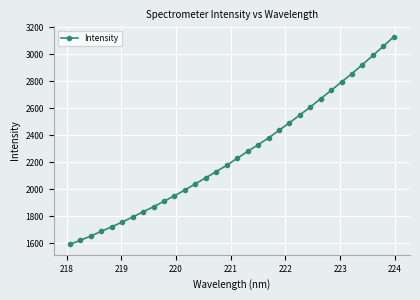

What is the minimum value shown in the chart?

1593.0